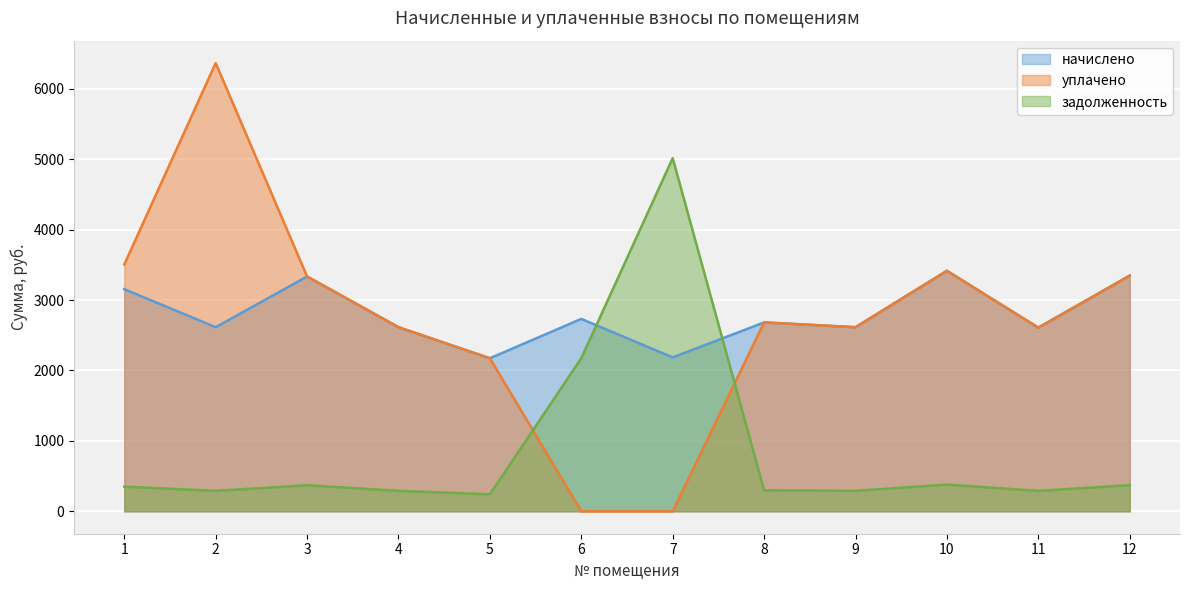

Count the number of categories in the chart.

12